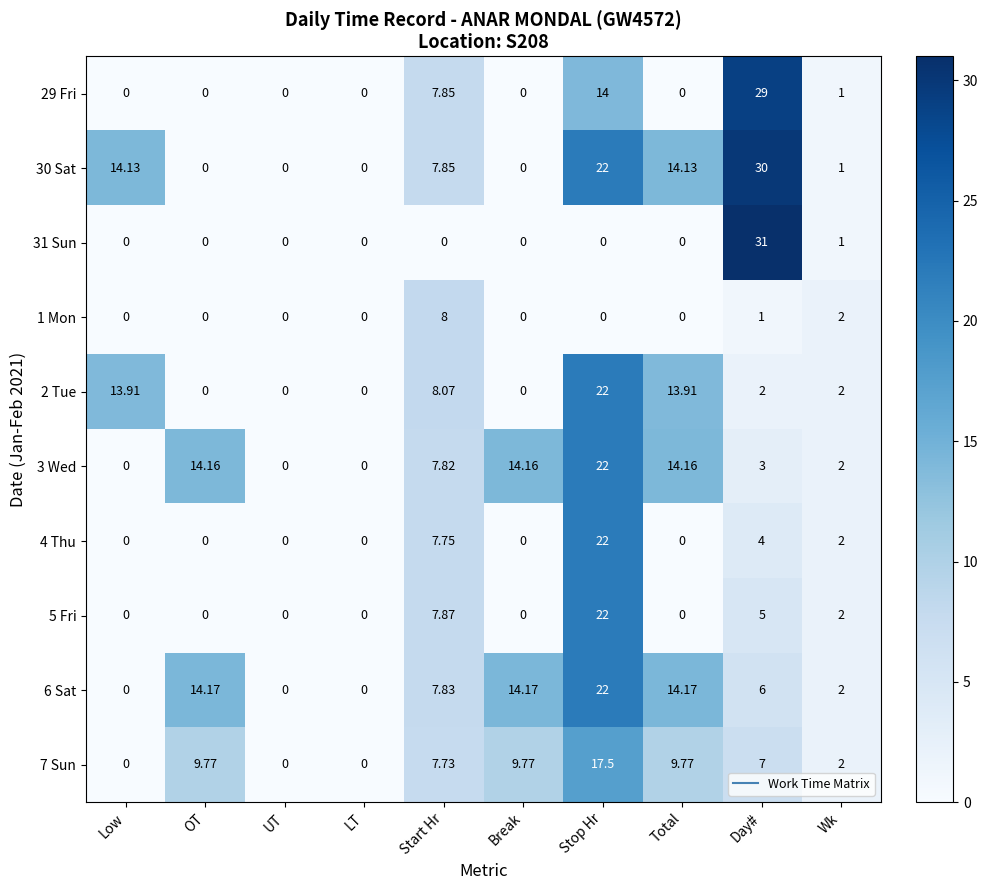

What is the maximum value shown in the chart?

31.0